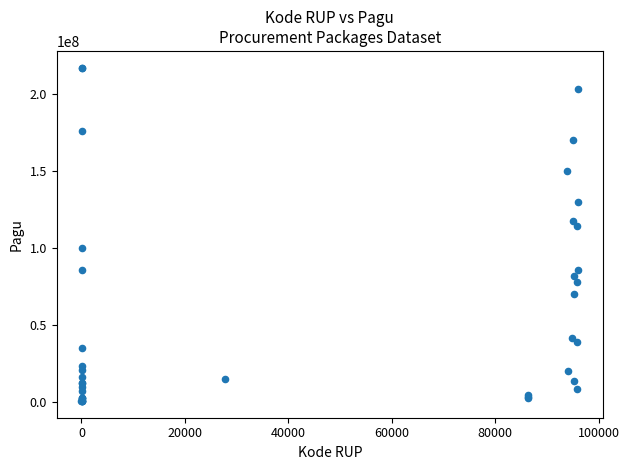

What Y value in the scatter plot is closest to 108830000?

114296000